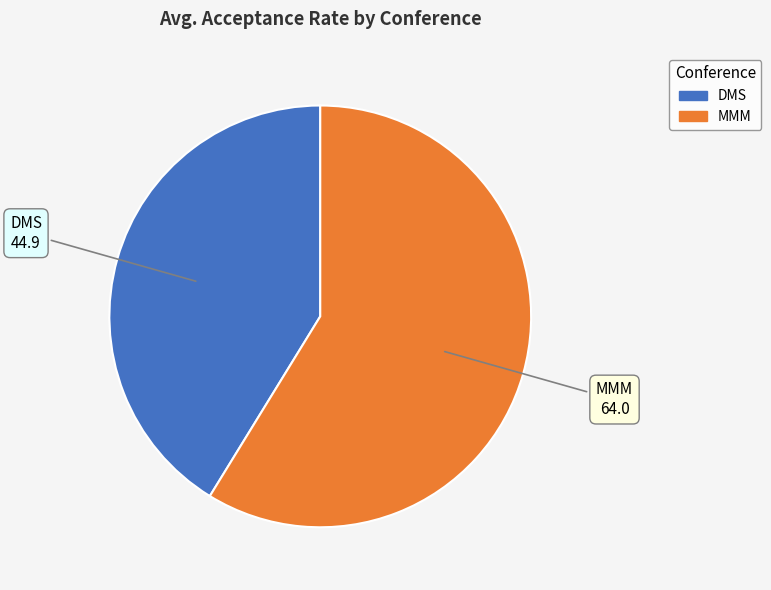

How many segments does this pie chart have?

2